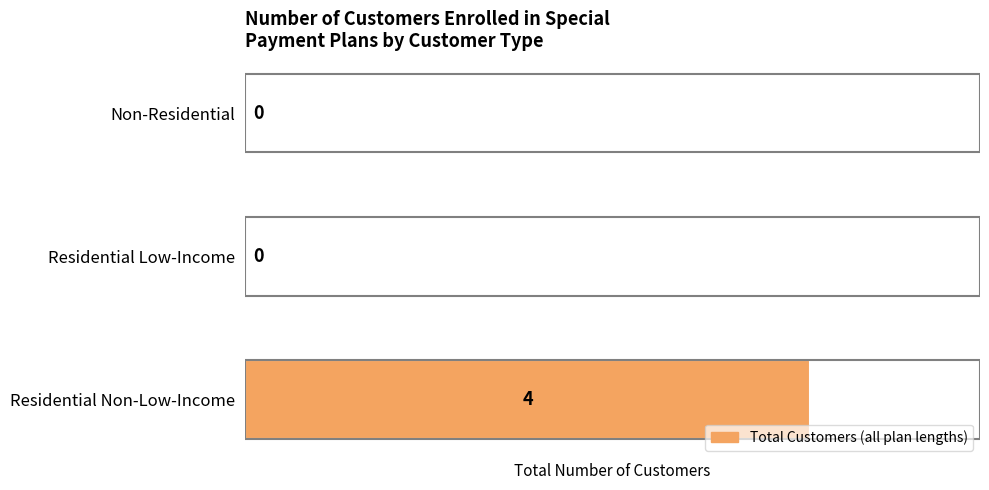

Count the number of values greater than 0.

1